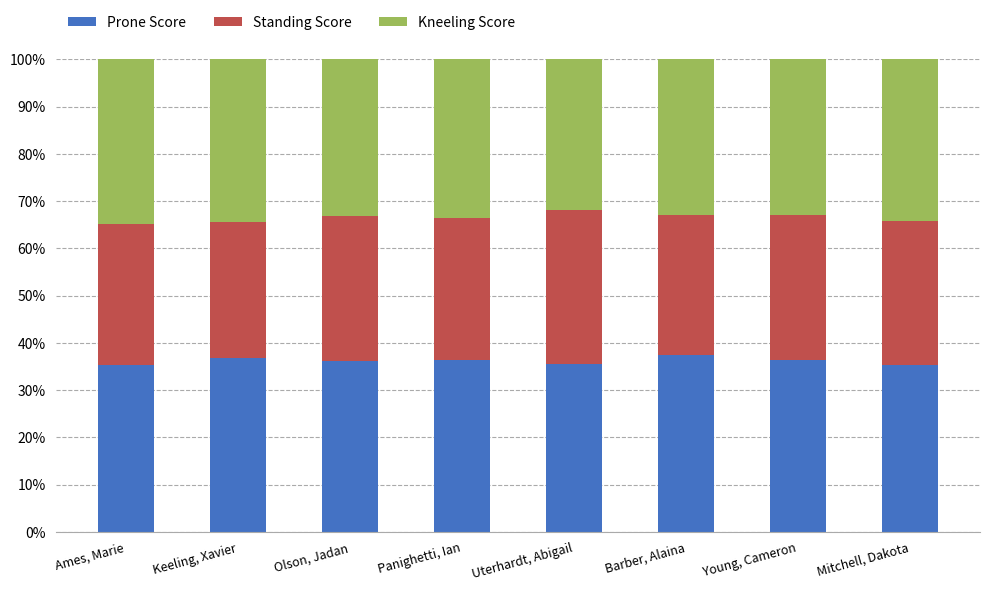

What is the total value across all series at Keeling, Xavier?

100.0